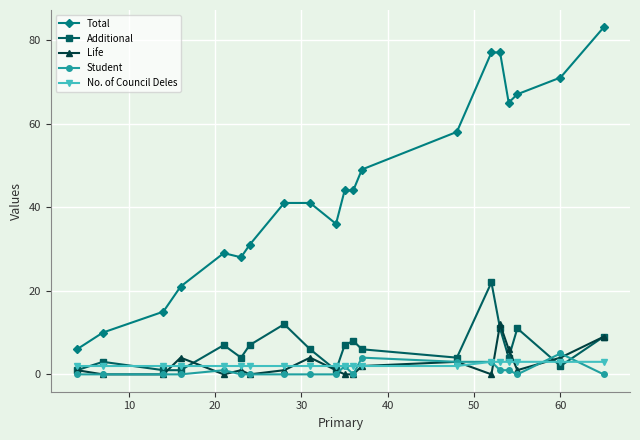

True or false: Life has more than 2 points higher than both neighbors.

True